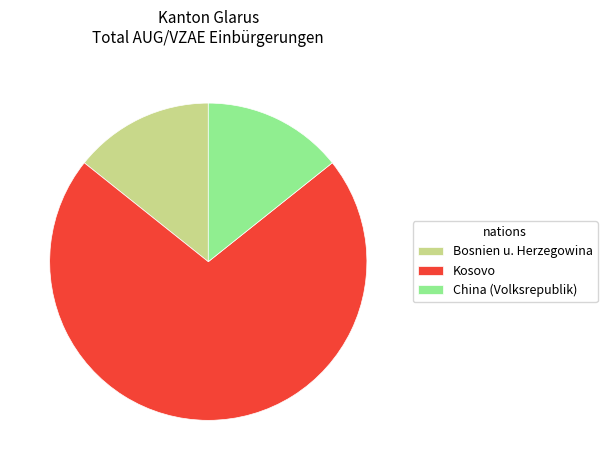

Do Kosovo and China (Volksrepublik) together represent more than half of the pie?

Yes